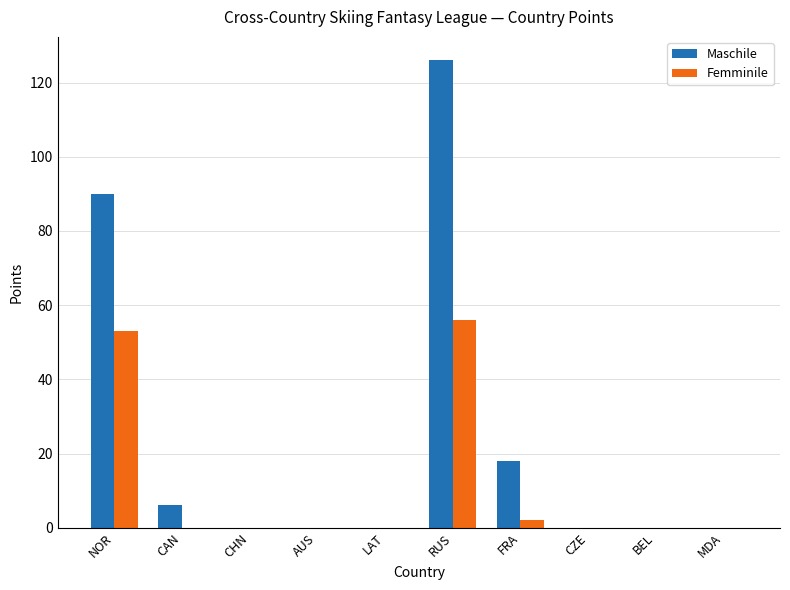

Is it true that Maschile equals -45 at CHN?

False